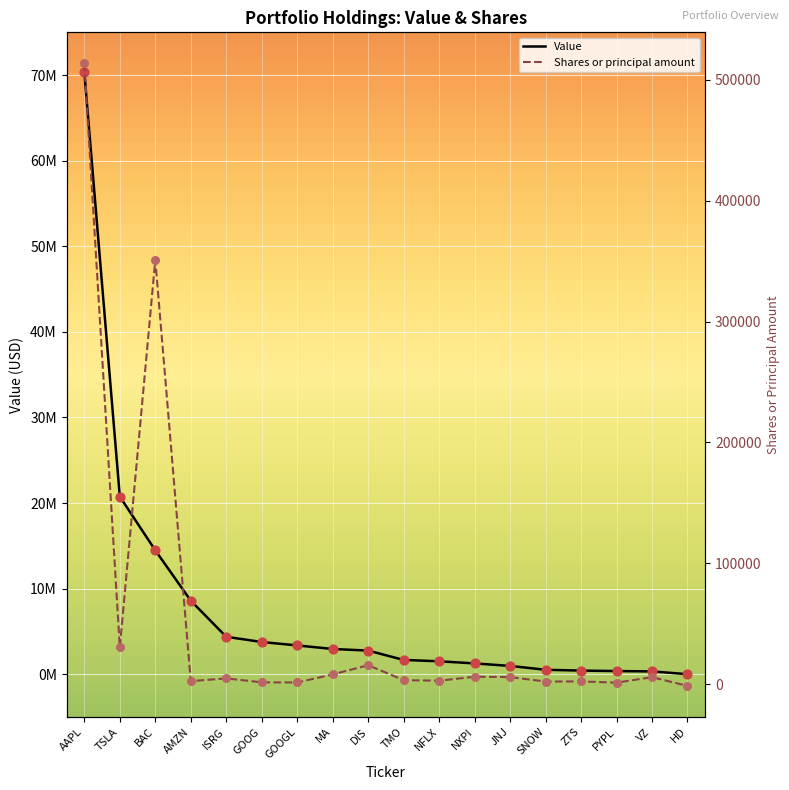

What is the total value across all series at AAPL?

70847540